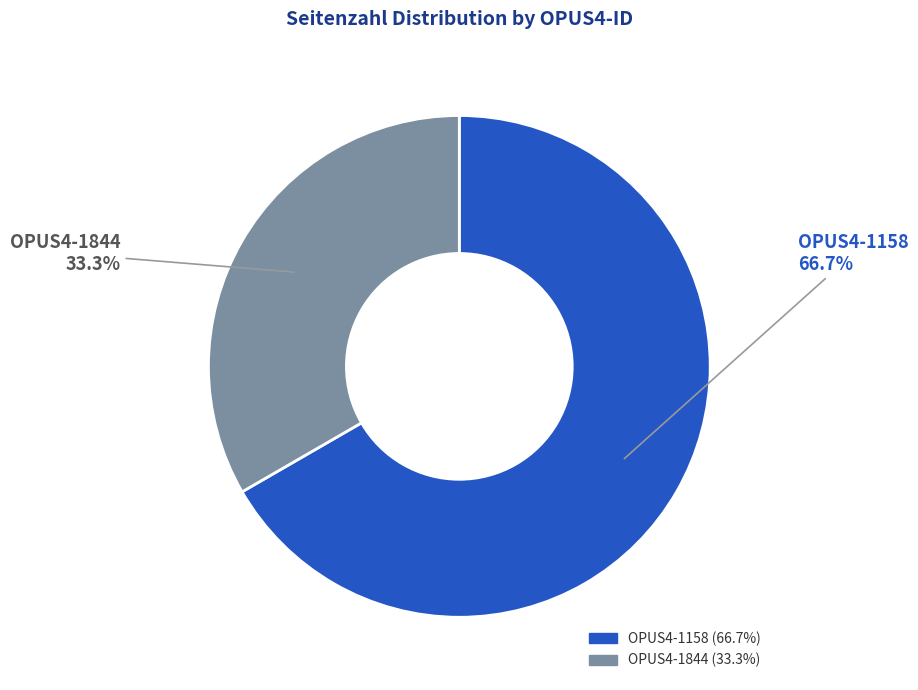

To the nearest percent, what percentage of the pie is OPUS4-1158?

67%